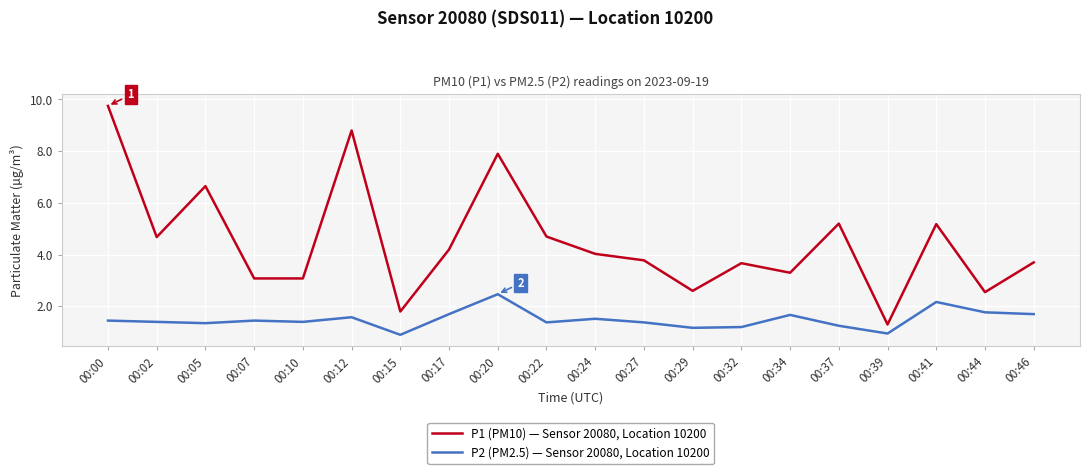

The P2 (PM2.5) — Sensor 20080, Location 10200 series shows 1.4 at 00:22. True or false?

True